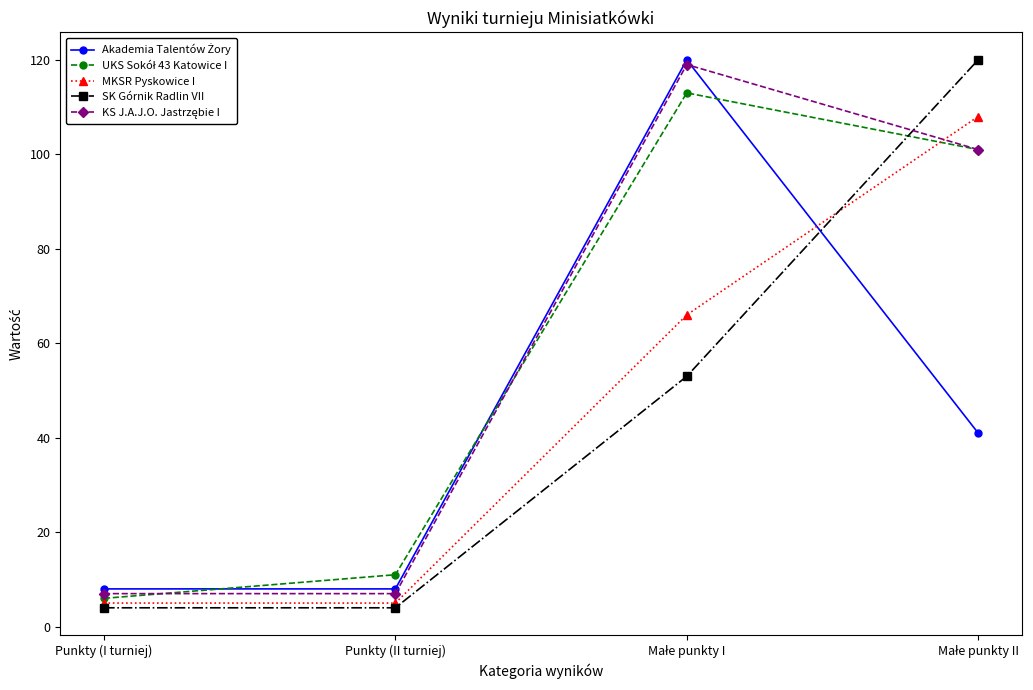

Does the chart have visible grid lines?

No